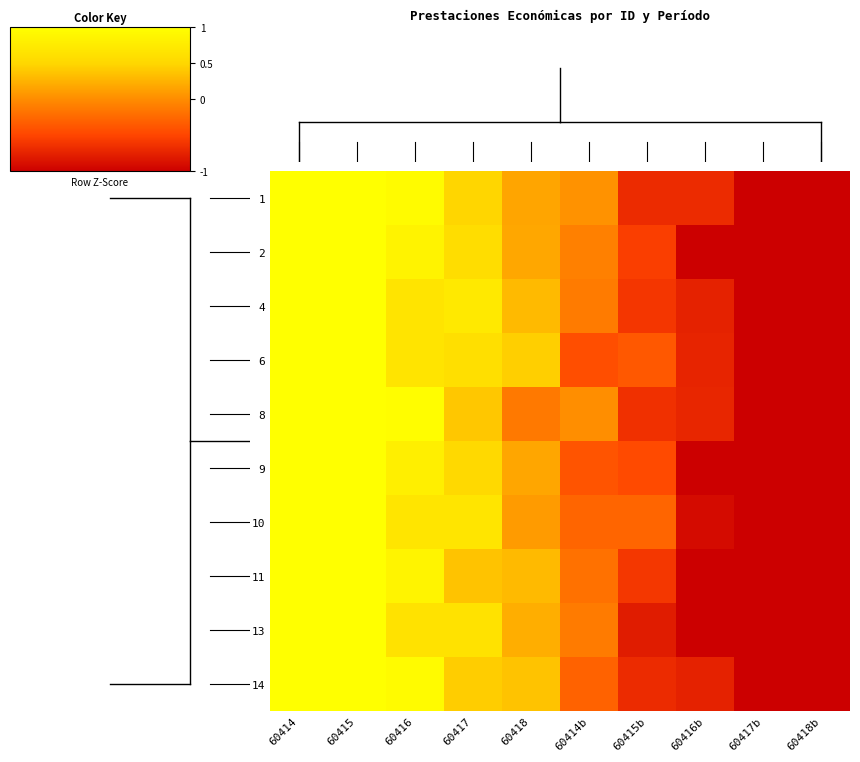

What is the total value across all series at 60417b?

-11.9